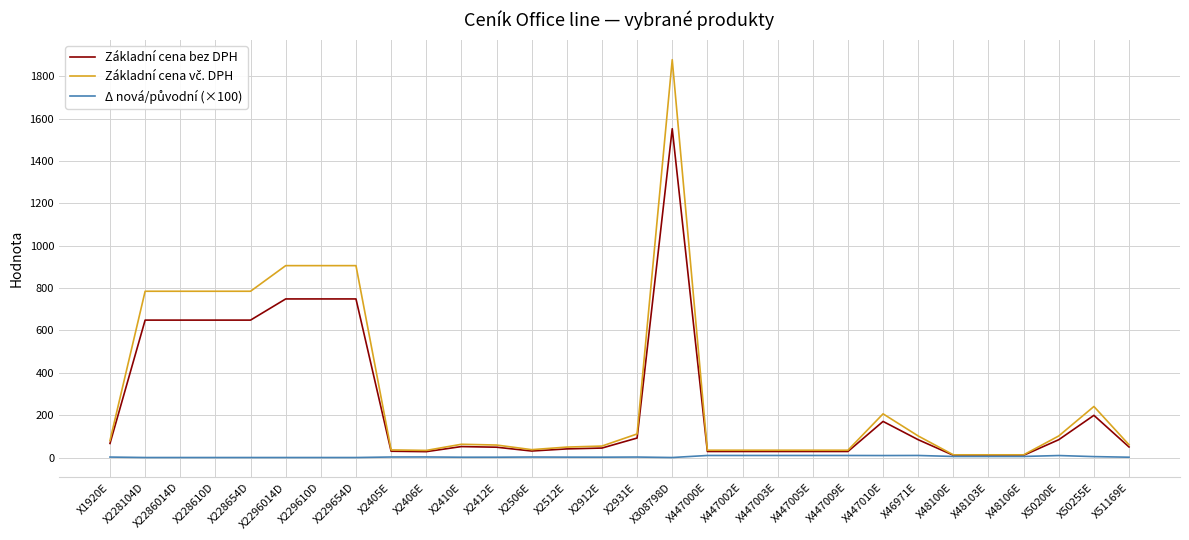

Is it true that Základní cena bez DPH equals 10.5 at X48100E?

True